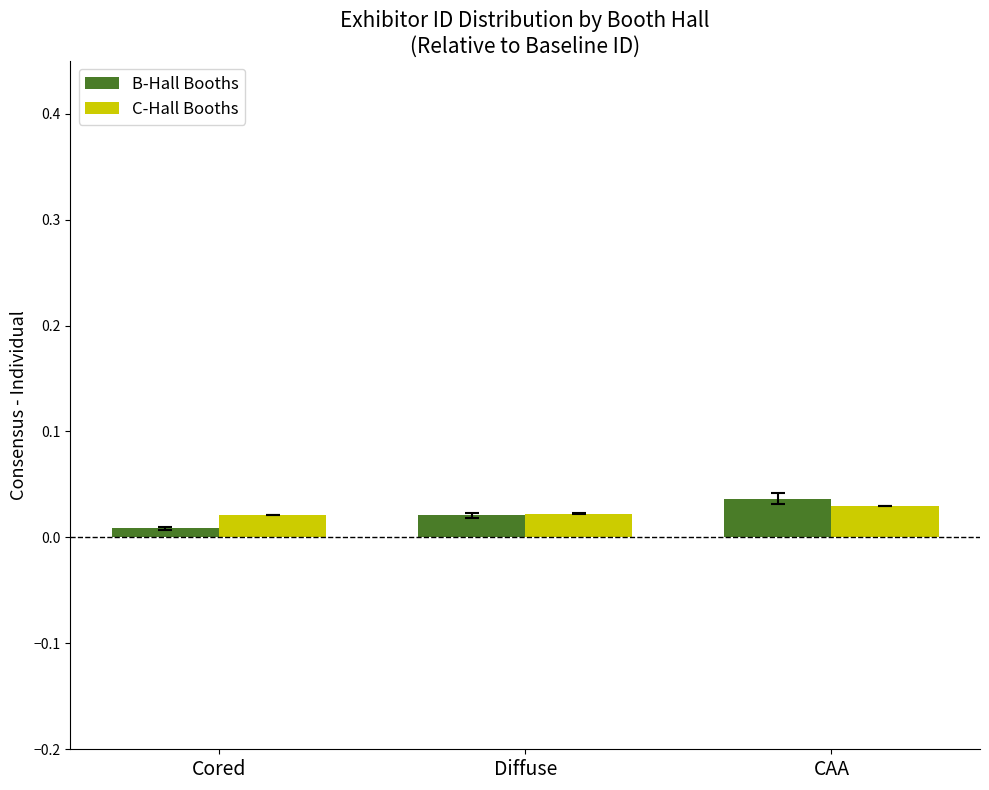

How many B-Hall Booths values are between 0 and 1?

3